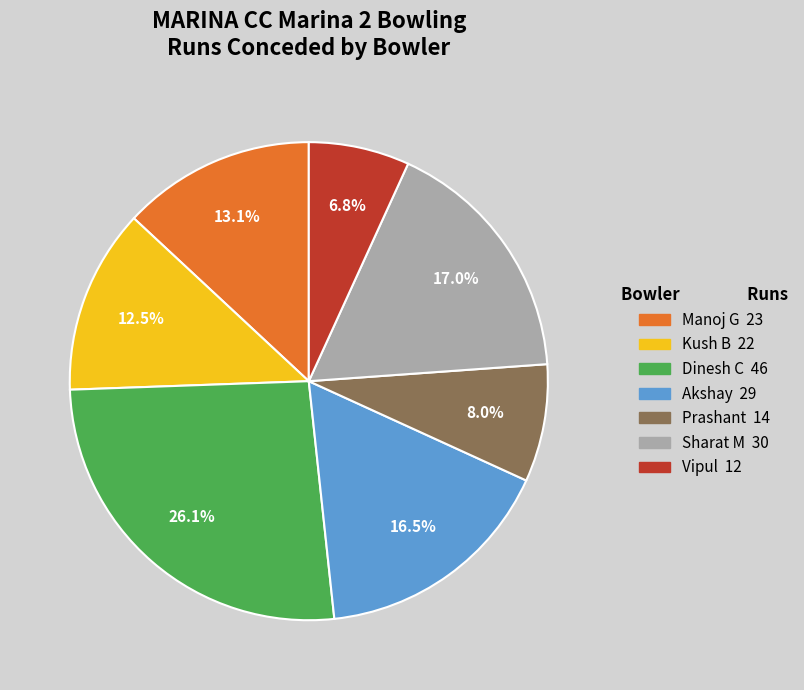

How many segments does this pie chart have?

7